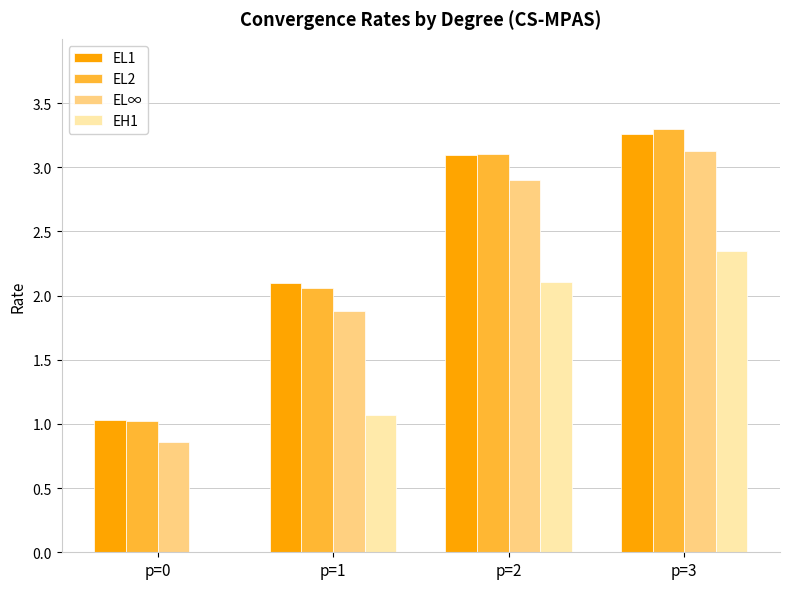

The value of EL1 at p=1 is 2.1. True or false?

True